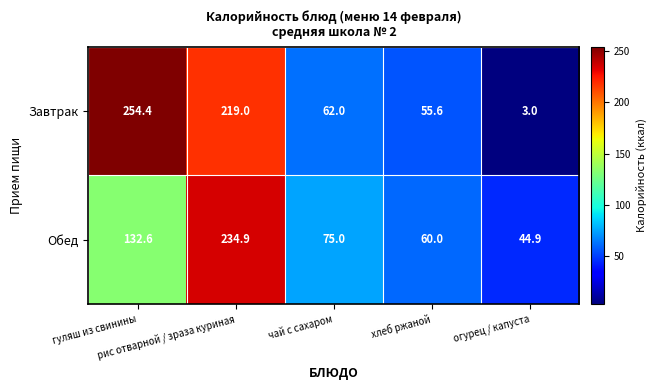

Which series has the widest spread of values?

Завтрак